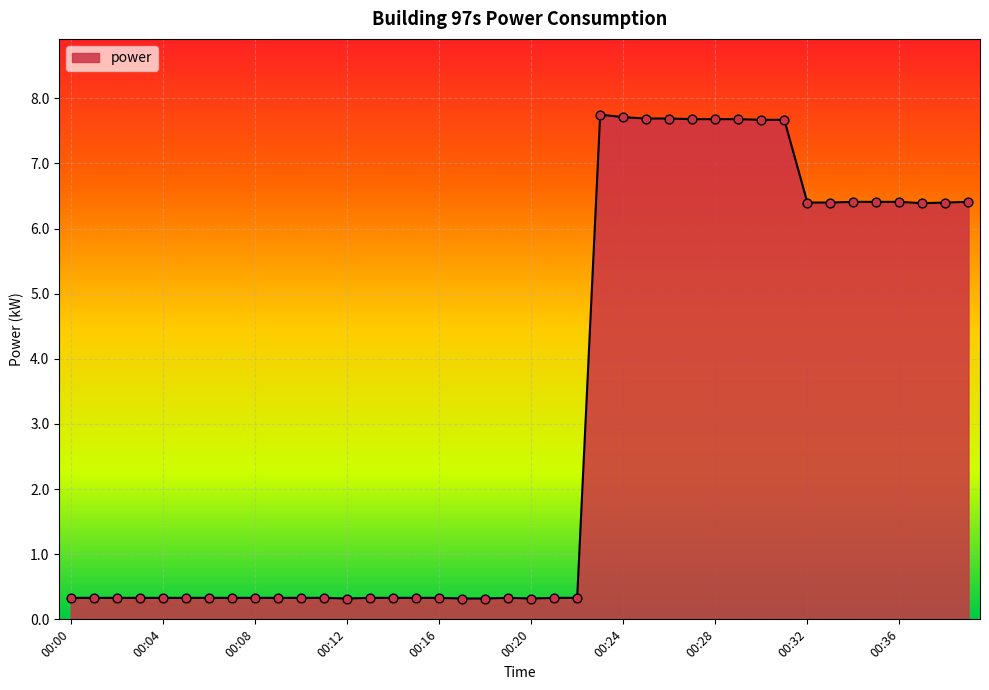

What is the difference between the maximum and minimum values?

7.4